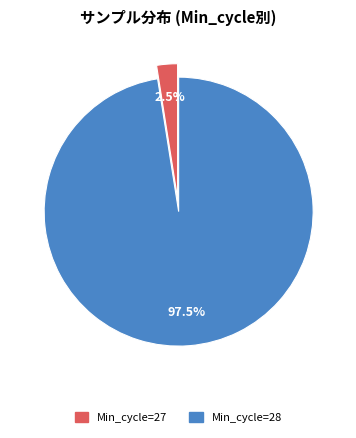

Is there a majority slice in this chart?

Yes